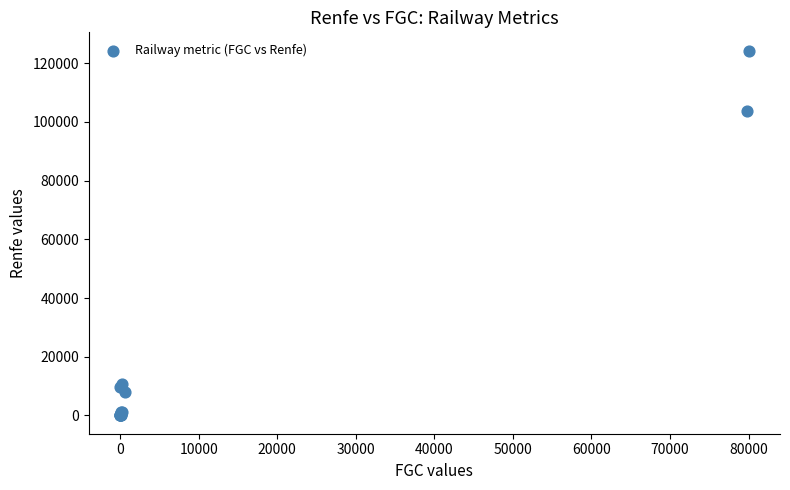

What Y value in the scatter plot is closest to 62132?

103730